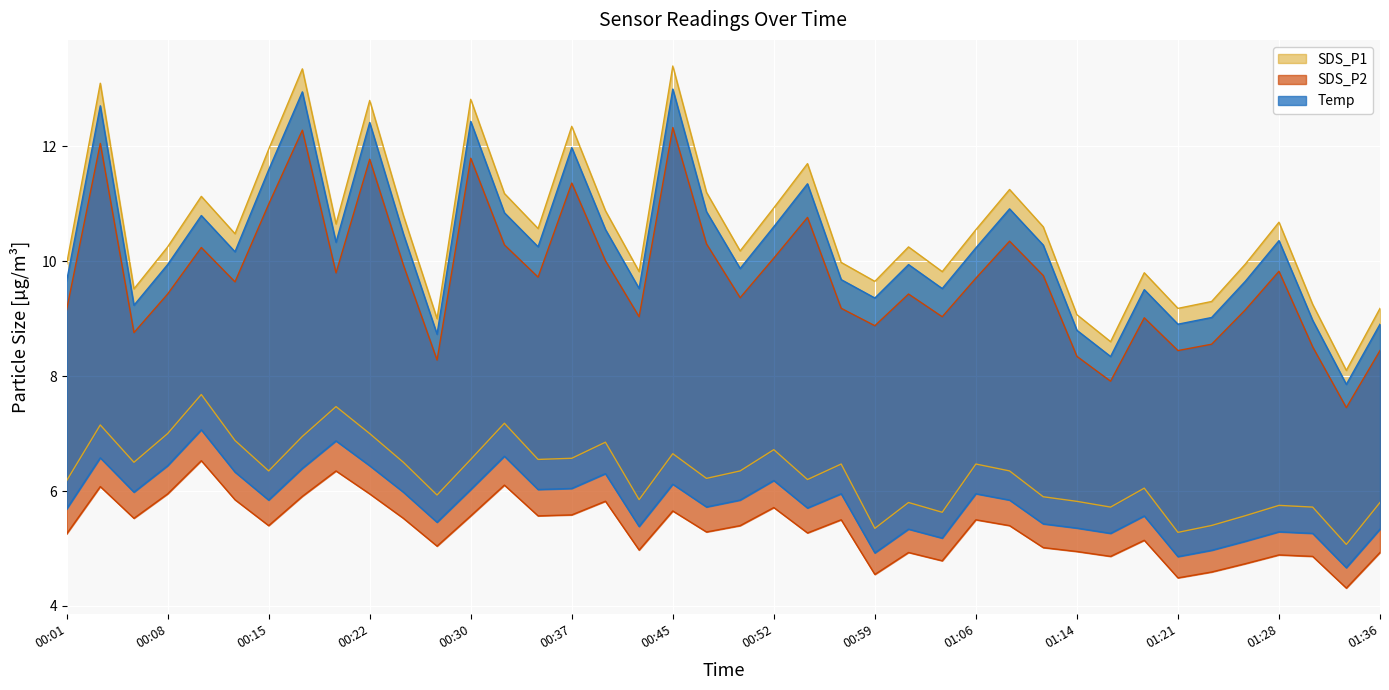

What is the difference between the SDS_P2 values at 01:26 and 01:28?

0.2